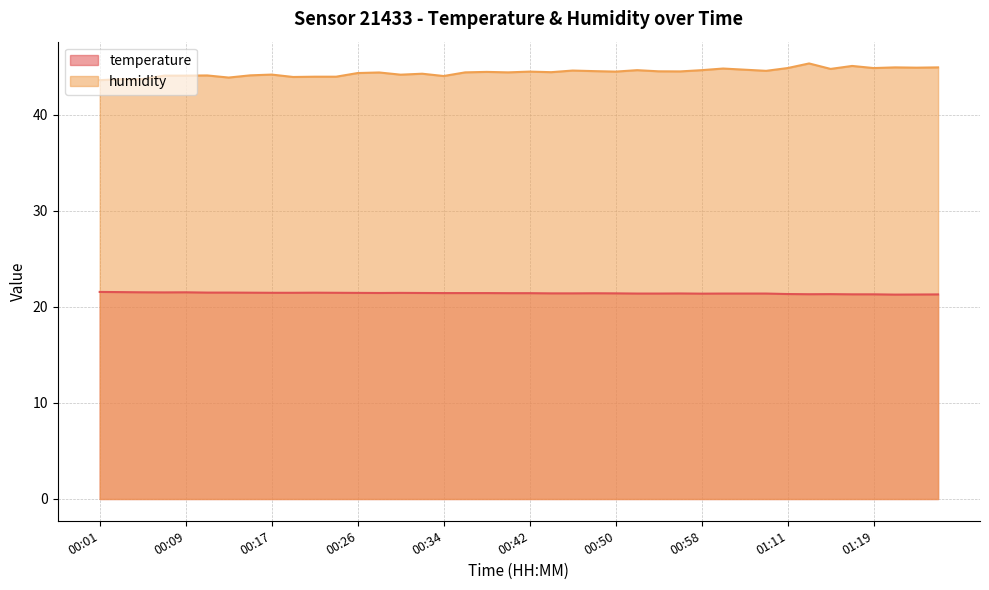

Reading left to right, transcribe all the data shown in this chart.

temperature: 21.6	21.6	21.5	21.5	21.5	21.5	21.5	21.5	21.5	21.5	21.5	21.5	21.5	21.5	21.5	21.5	21.4	21.4	21.4	21.4	21.4	21.4	21.4	21.4	21.4	21.4	21.4	21.4	21.4	21.4	21.4	21.4	21.4	21.3	21.3	21.3	21.3	21.3	21.3	21.3
humidity: 43.6	43.7	43.7	44.1	44.1	44.1	43.9	44.1	44.2	44.0	44.0	44.0	44.4	44.4	44.2	44.3	44.1	44.4	44.5	44.4	44.5	44.5	44.6	44.6	44.5	44.7	44.5	44.5	44.7	44.8	44.7	44.6	44.9	45.4	44.8	45.1	44.9	45.0	44.9	45.0